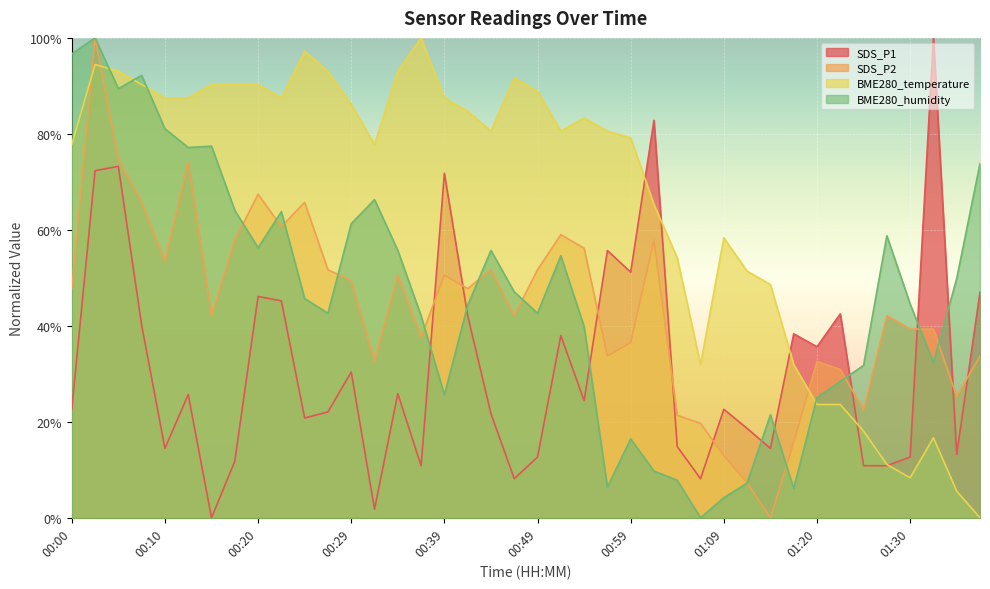

Which series ends up on top after the final intersection of BME280_temperature and SDS_P1?

SDS_P1